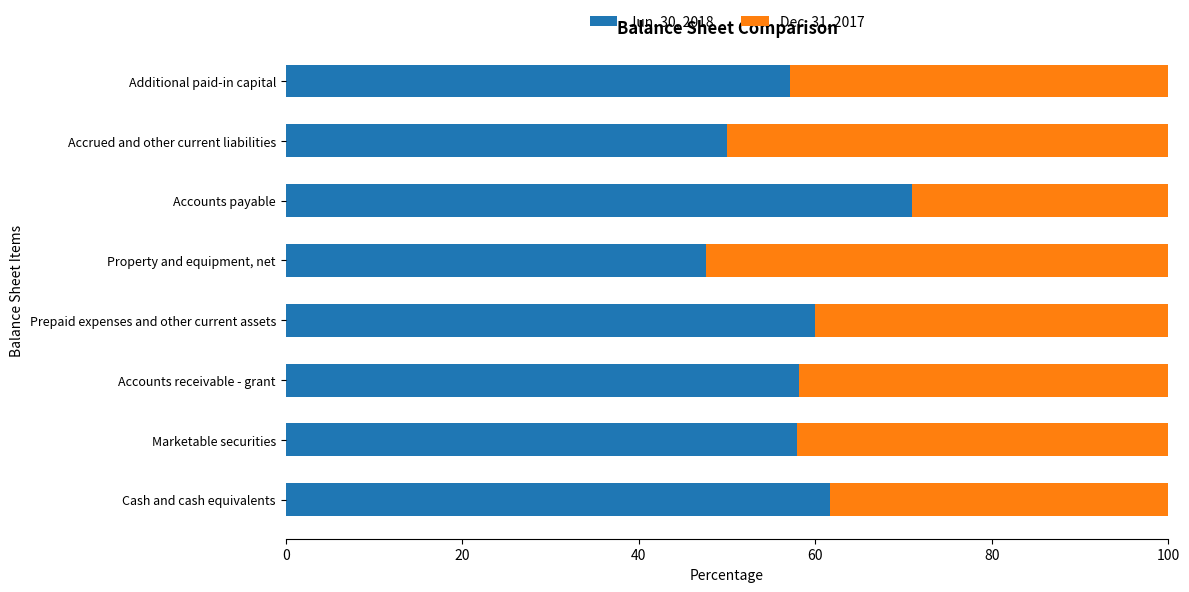

True or false: Jun. 30, 2018 has a value of 50.0 at Accrued and other current liabilities.

True